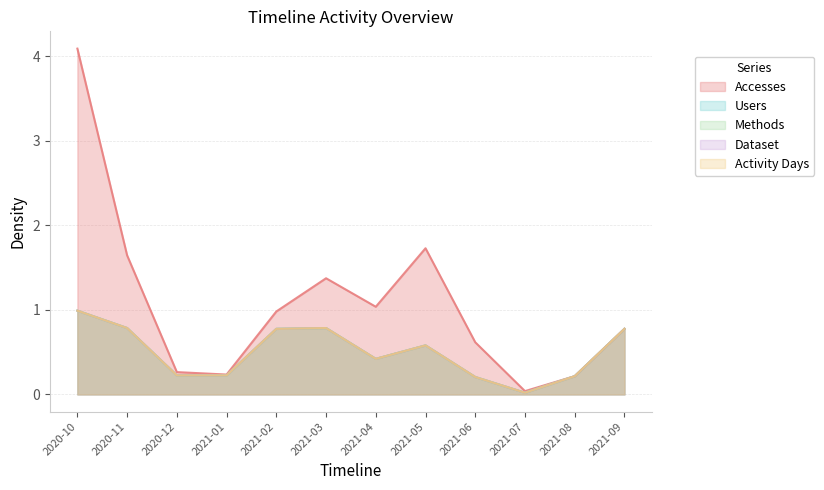

List the series in order of their peak value, highest first.

Accesses, Users, Methods, Dataset, Activity Days